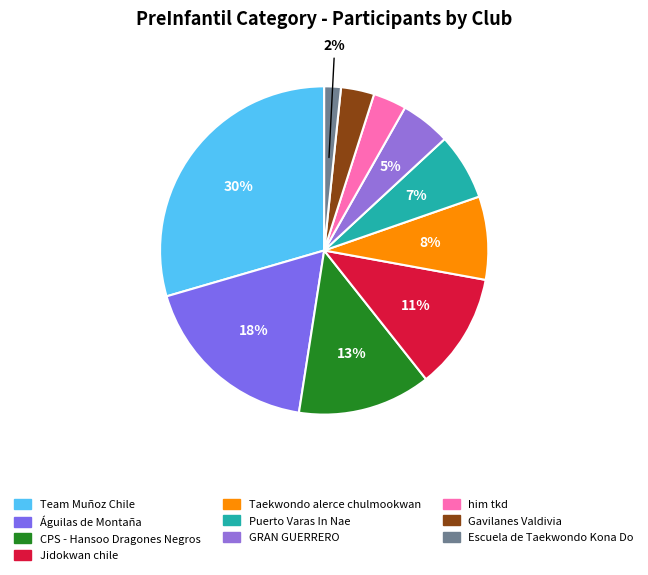

Is it true that Gavilanes Valdivia is 3% of the pie?

True